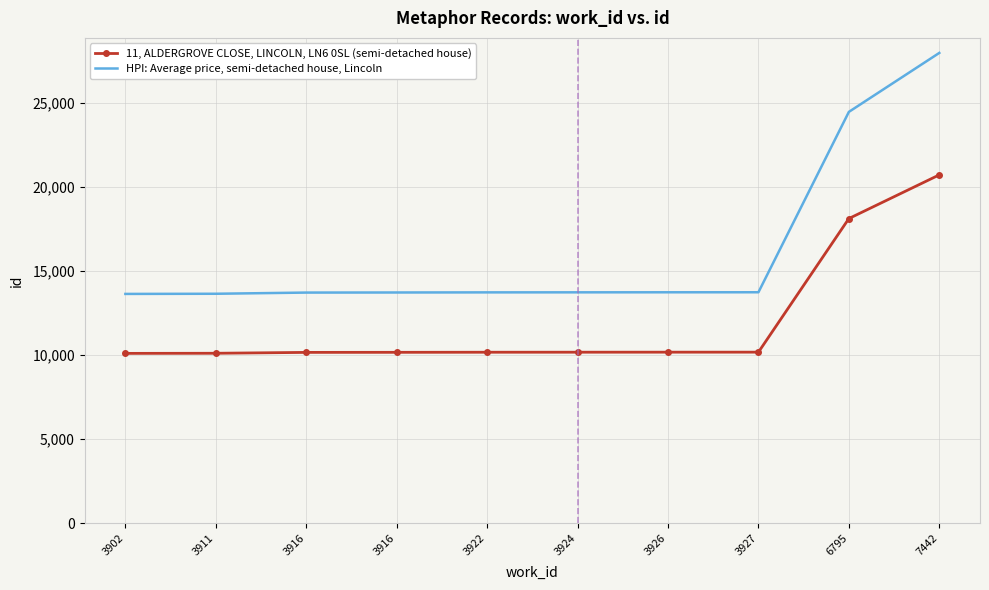

Reading right to left, transcribe all the data shown in this chart.

11, ALDERGROVE CLOSE, LINCOLN, LN6 0SL (semi-detached house): 20729.0	18130.0	10181.0	10180.0	10178.0	10176.0	10171.0	10167.0	10115.0	10108.0
HPI: Average price, semi-detached house, Lincoln: 27984.2	24475.5	13744.4	13743.0	13740.3	13737.6	13730.9	13725.5	13655.2	13645.8